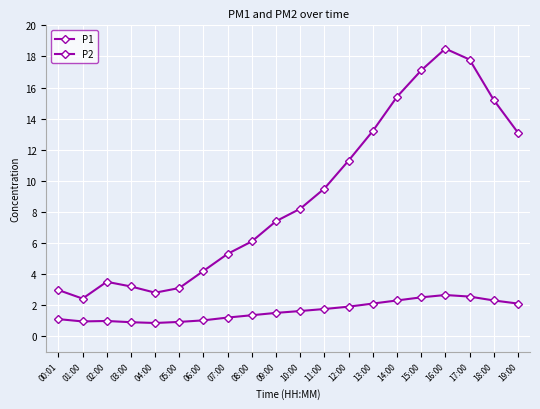

Count the number of categories in the chart.

20